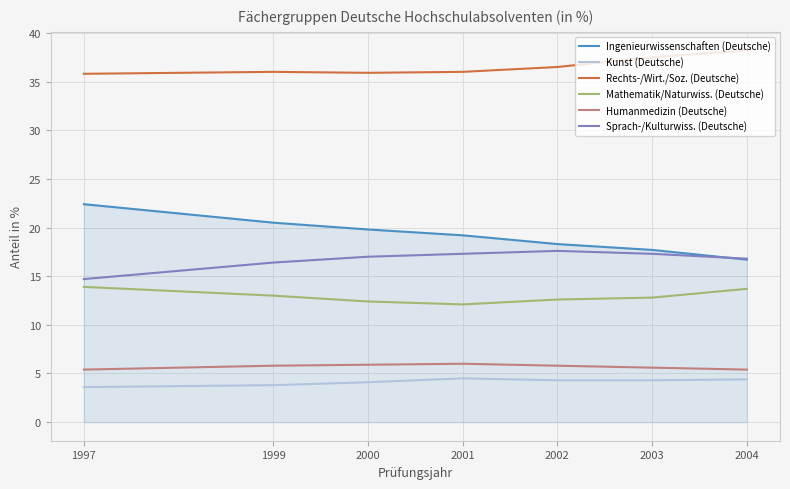

True or false: Sprach-/Kulturwiss. (Deutsche) has a value of 14.7 at 1997.

True